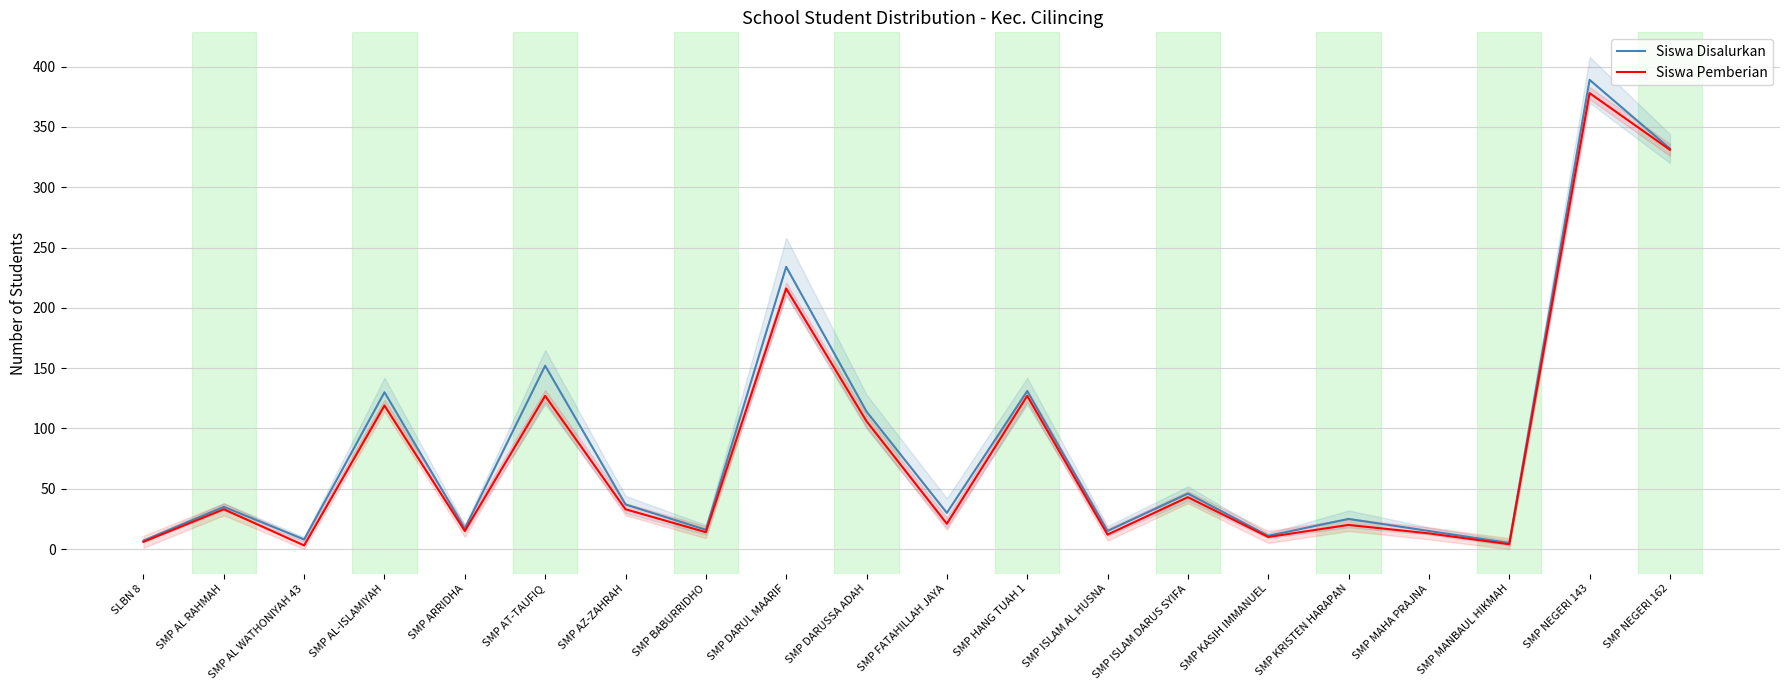

What is the label of the 3rd point from the right?

SMP MANBAUL HIKMAH